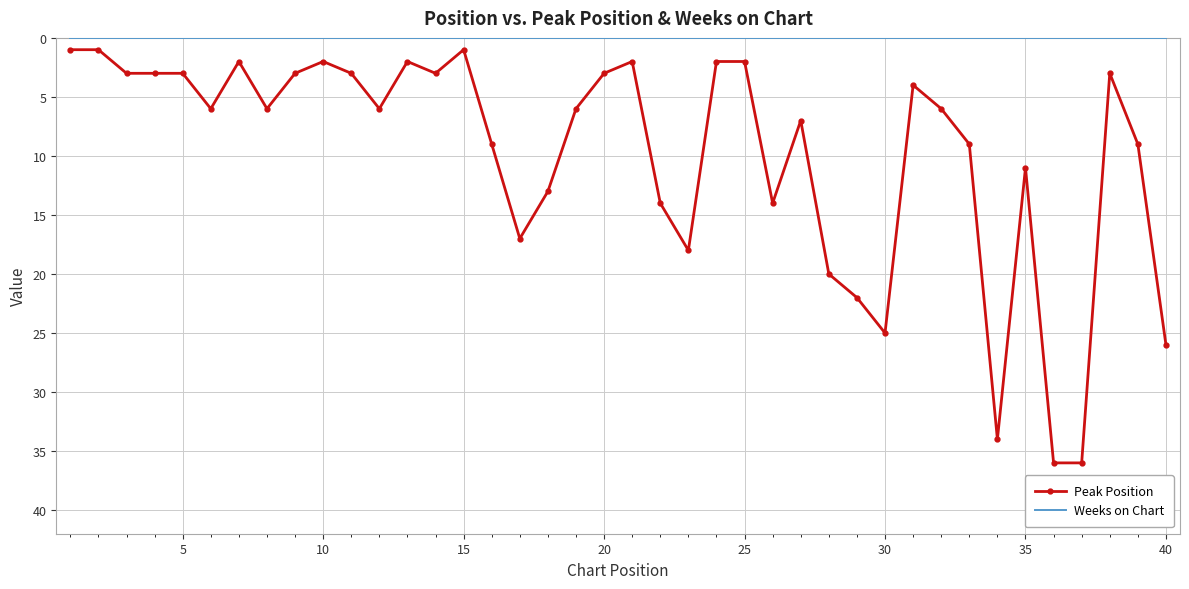

Which series has the largest total across all categories?

Peak Position